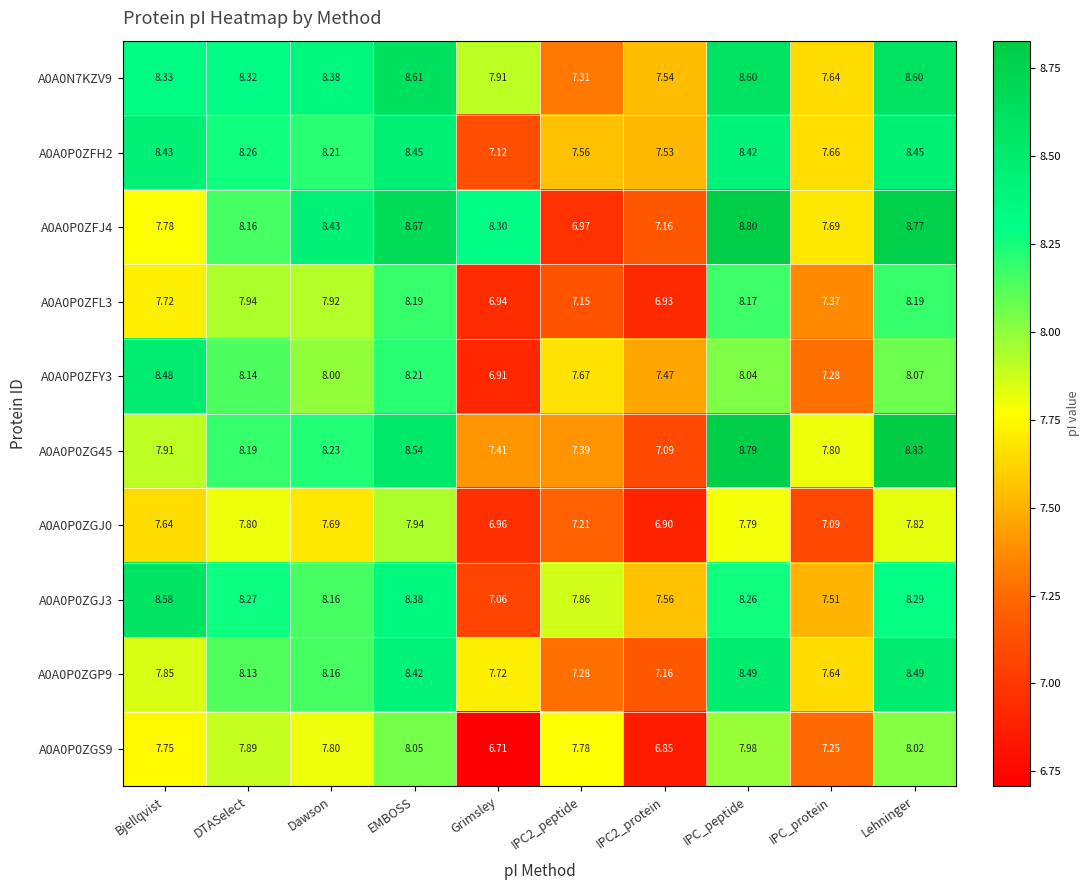

Is the value of A0A0P0ZFJ4 at Bjellqvist greater than the value of A0A0N7KZV9 at IPC2_peptide?

Yes